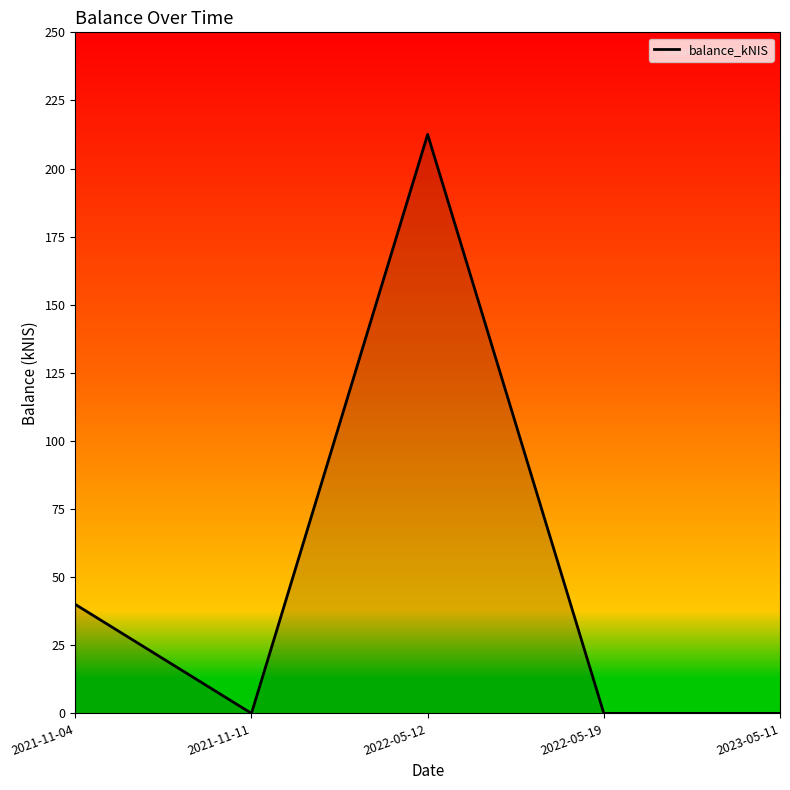

Does the chart display data point markers on the line(s)?

No